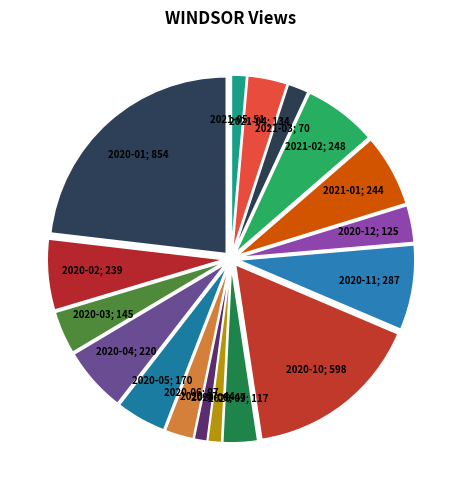

How many segments does this pie chart have?

17